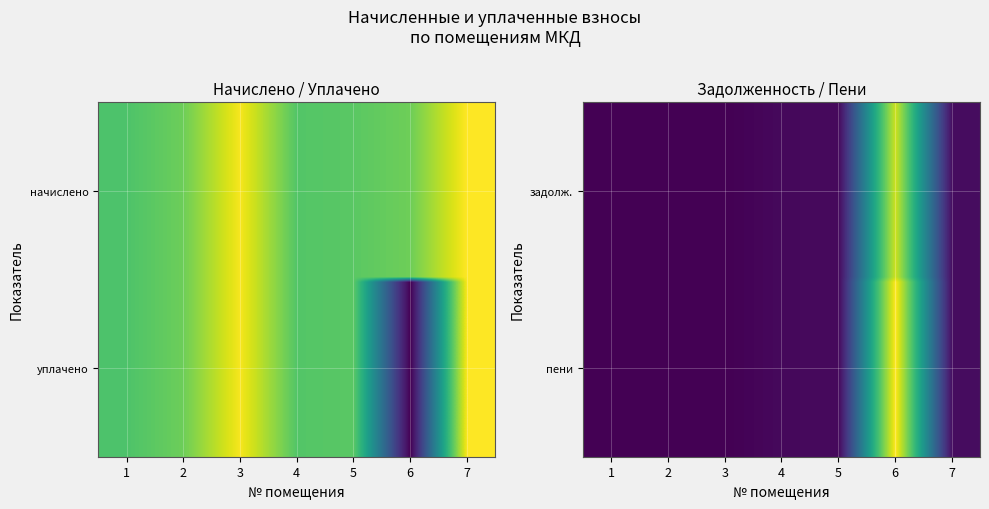

How many values in the 6 series exceed 21357?

2